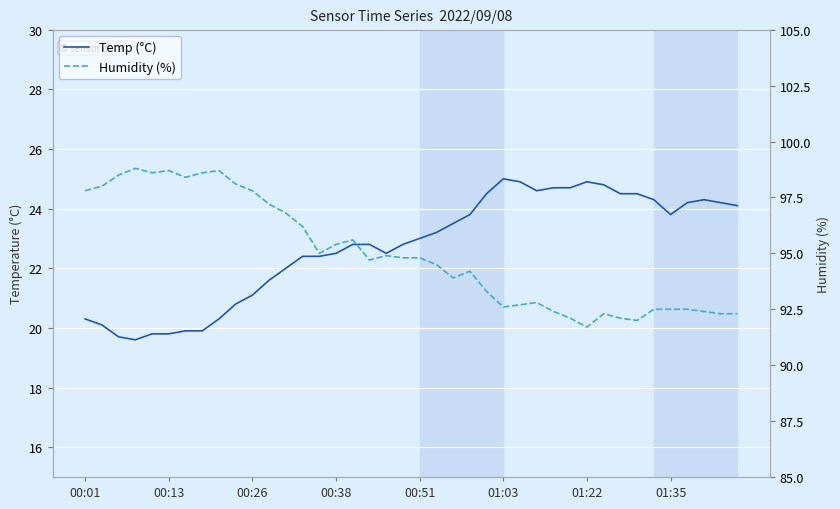

Rank the series by their average value, from highest to lowest.

Humidity (%), Temp (°C)